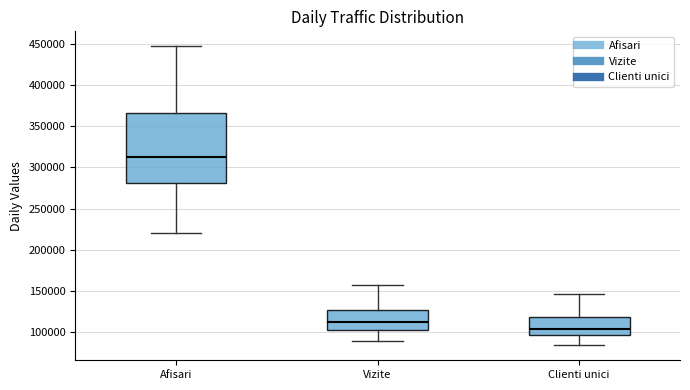

Reading left to right, transcribe this box plot: for each box, give where its median line is, the range the box spans, and where its two whiskers end, as read against the y-axis. The values are not printed on the chart, so give them approximately, as read against the axis.

Afisari: median 315000, box 280000 to 365000, whiskers 220000 to 445000
Vizite: median 110000, box 105000 to 130000, whiskers 90000 to 155000
Clienti unici: median 105000, box 95000 to 120000, whiskers 85000 to 145000